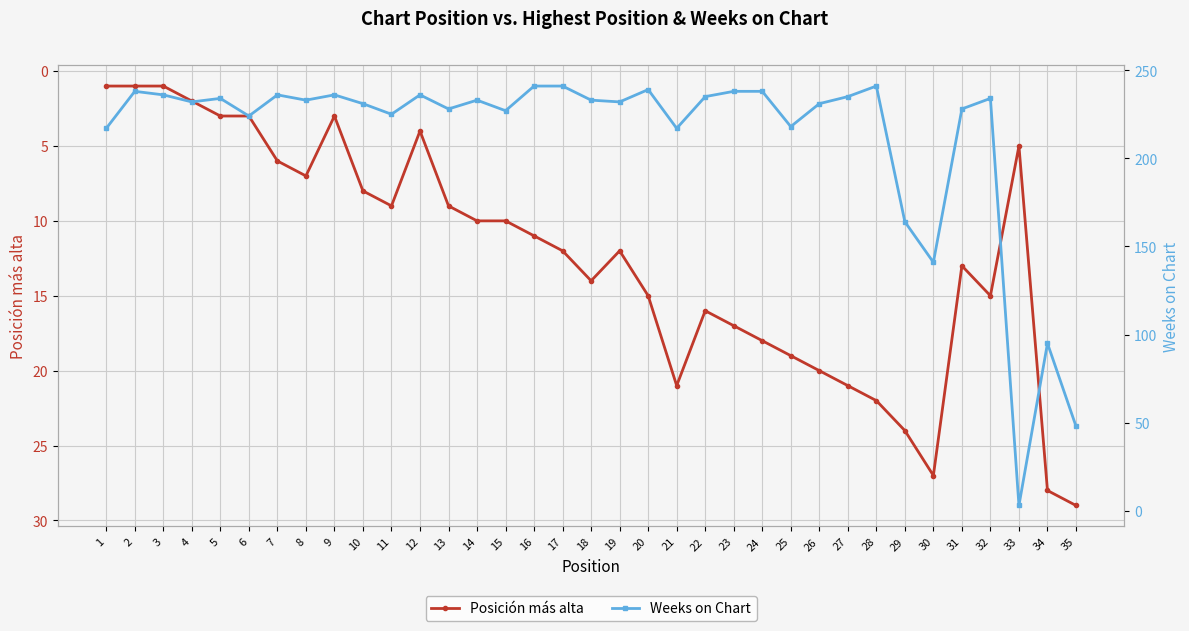

What is the approximate value of Weeks on Chart at 4?

232